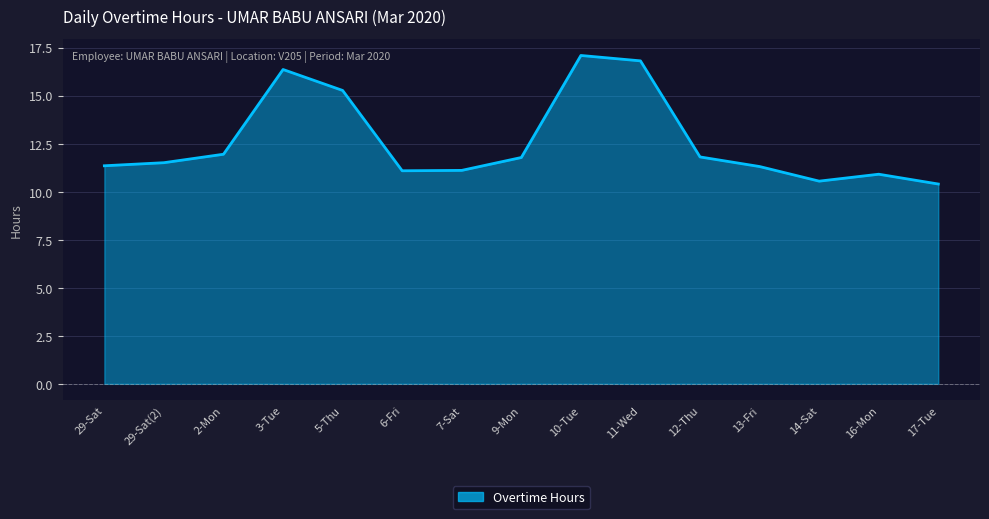

What is the difference between the values at 9-Mon and 29-Sat?

0.4